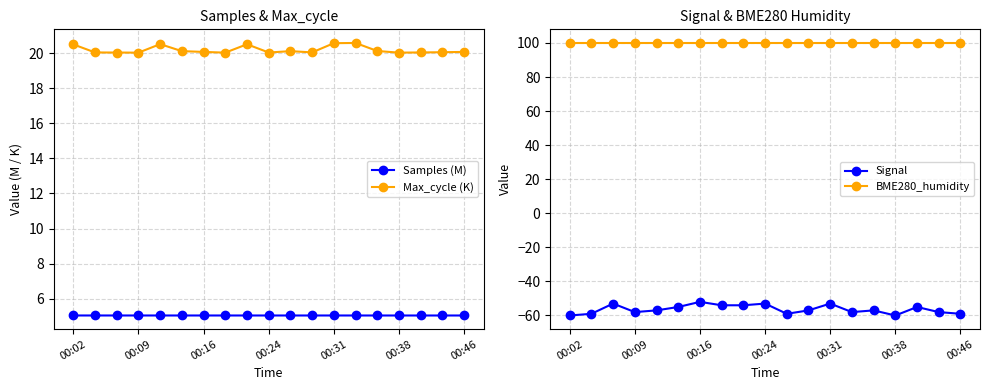

True or false: Max_cycle (K) has more than 0 interior local peaks.

True